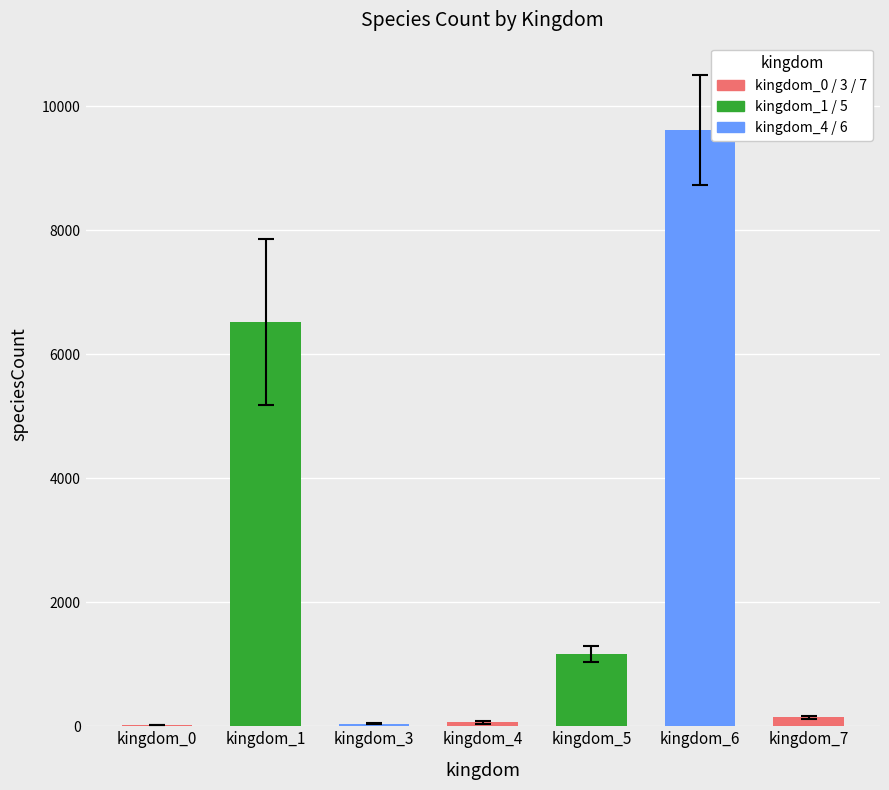

True or false: the data shows 2499.3 at kingdom_6.

False